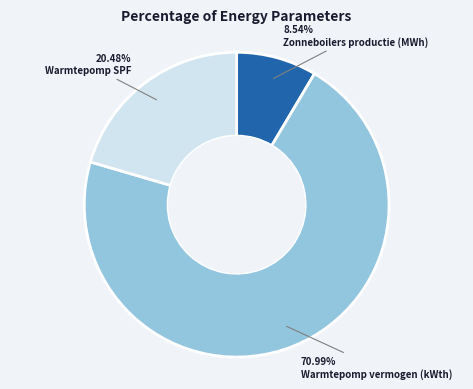

To the nearest percent, what is the difference between the Warmtepomp vermogen (kWth) and Warmtepomp SPF slice percentages?

51%